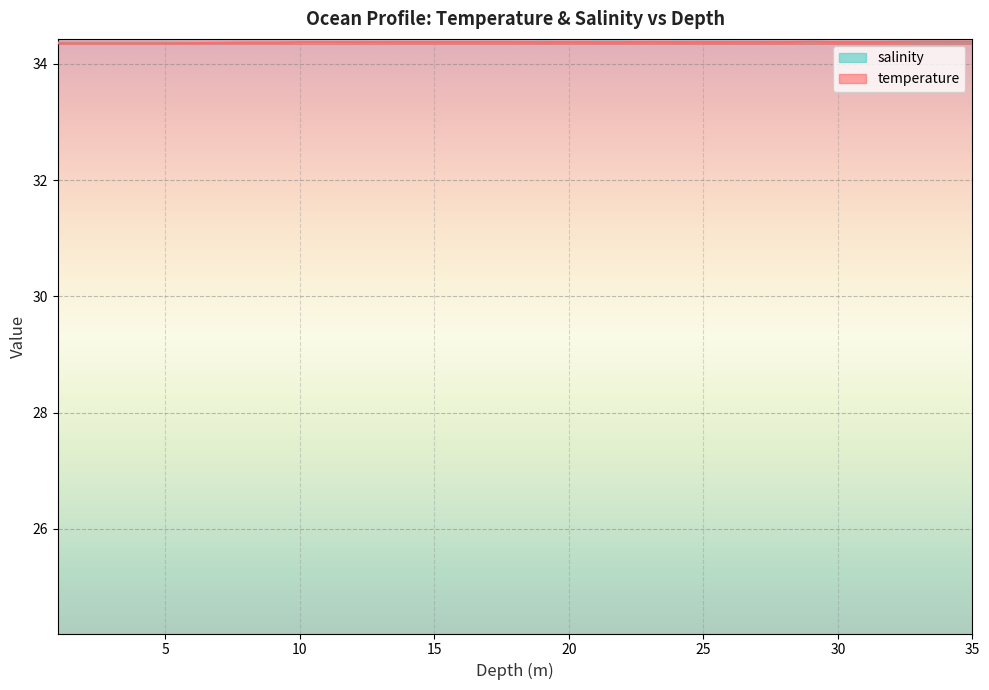

True or false: temperature has a value of 34.4 at 34.0.

True